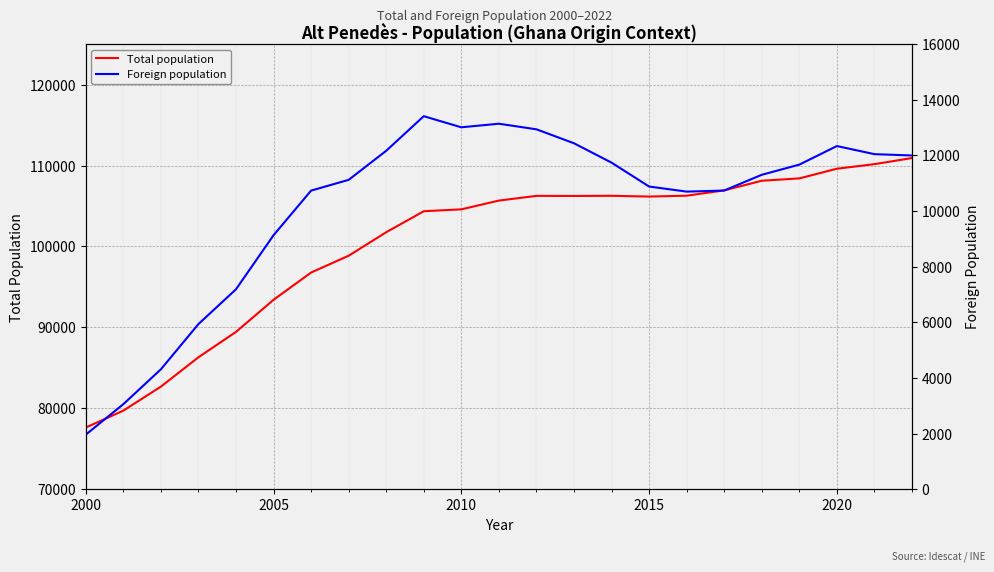

Where is Total population nearest to the value 94275?

2005